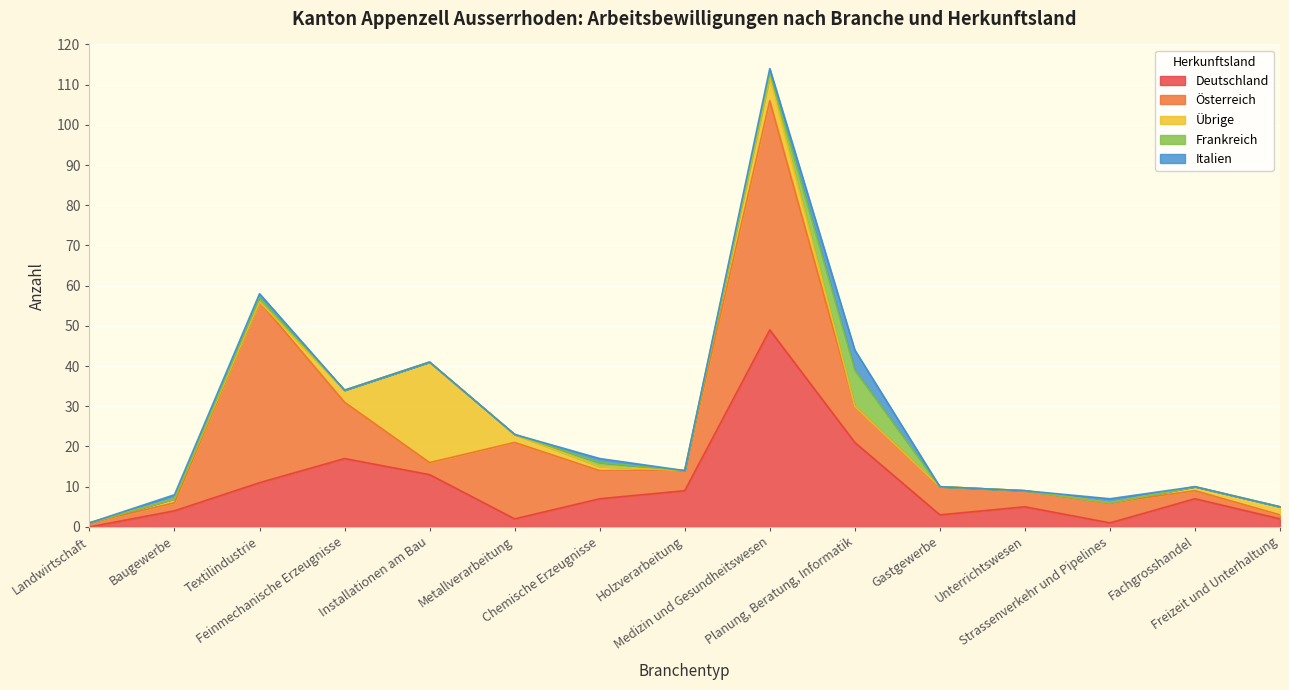

How many Italien values are between 0 and 1?

14